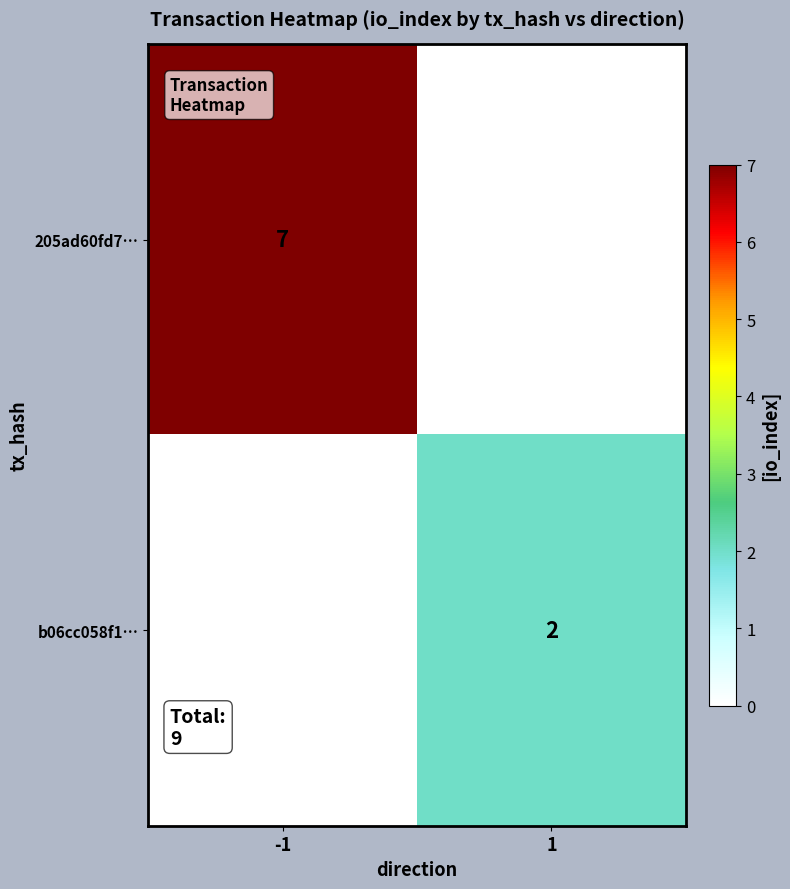

True or false: b06cc058f1… has a value of 2 at 1.

True